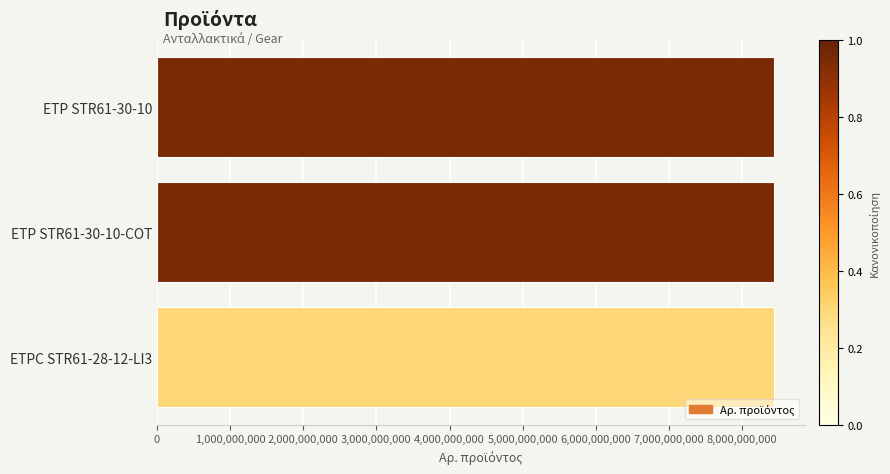

What is the label of the 1st bar from the bottom?

ETPC STR61-28-12-LI3